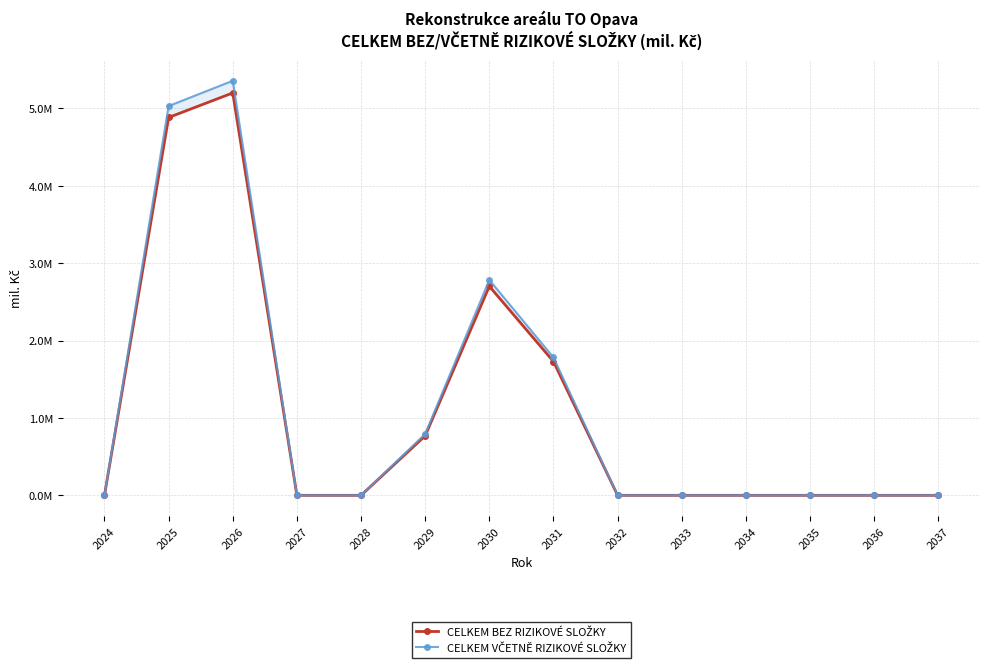

What is the difference between the second highest and second lowest values in the CELKEM VČETNĚ RIZIKOVÉ SLOŽKY series?

5.0